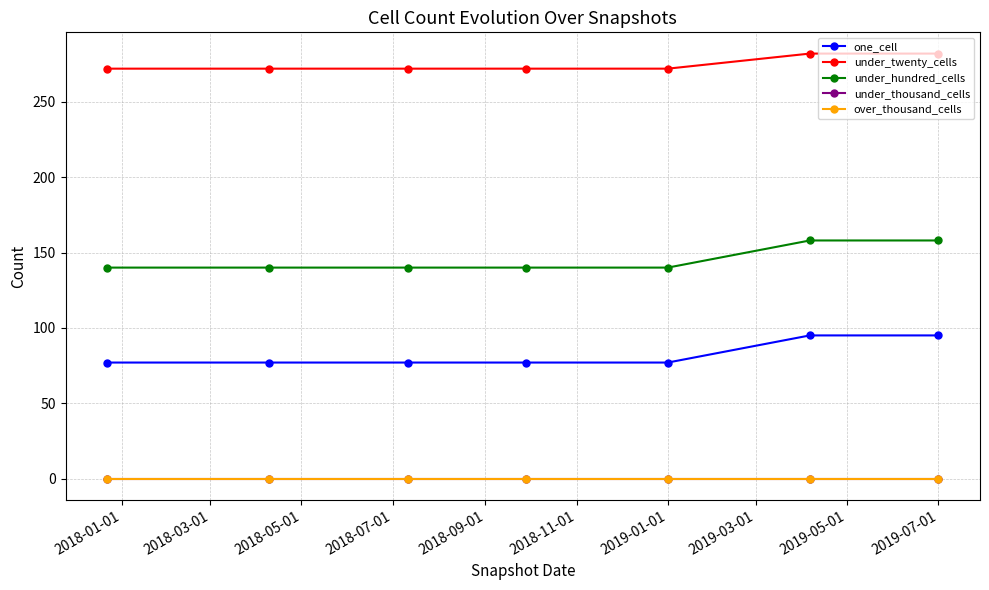

What is the value of the one_cell point at the 5th from the left?

77